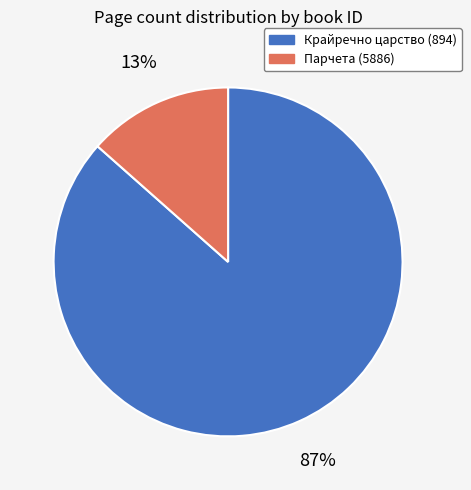

Is there a majority slice in this chart?

Yes